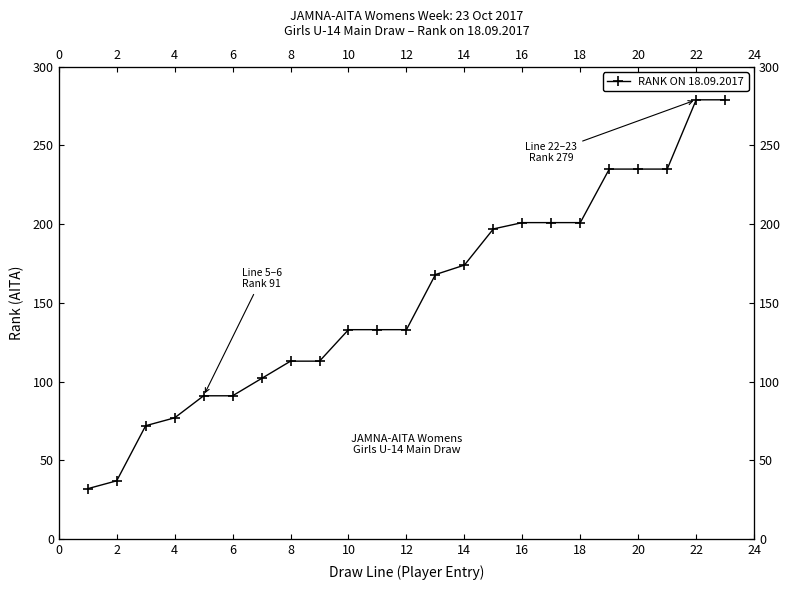

What is the maximum value shown in the chart?

279